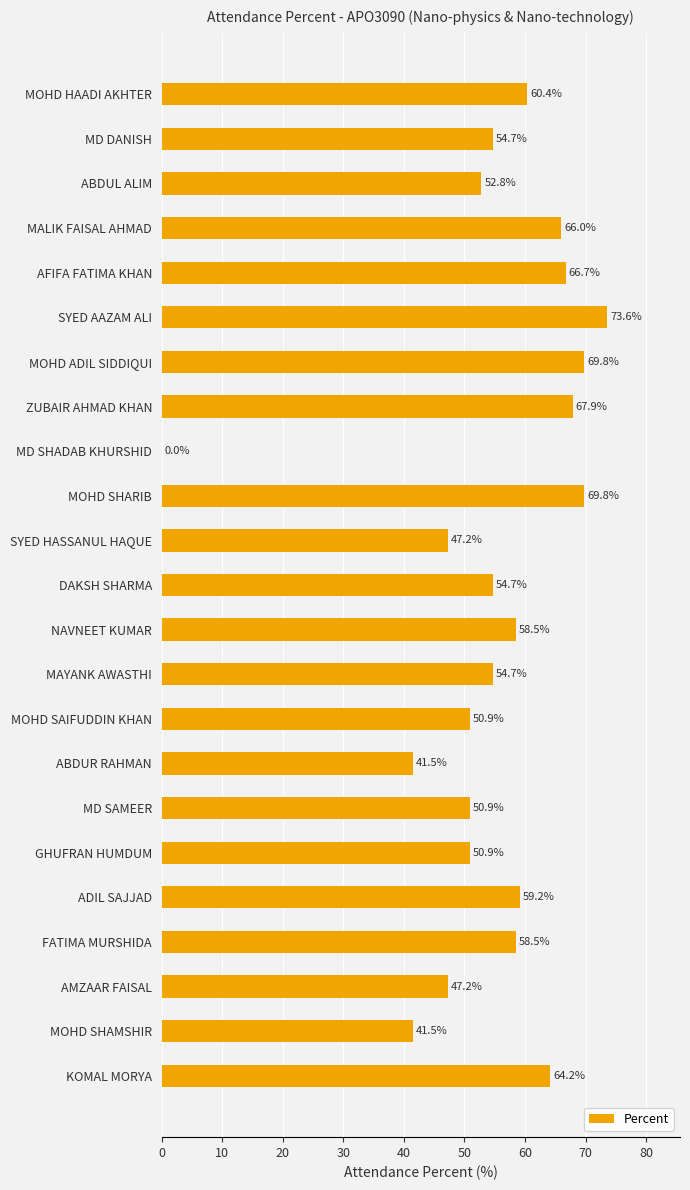

The chart shows a value of 82.1 at ADIL SAJJAD. True or false?

False